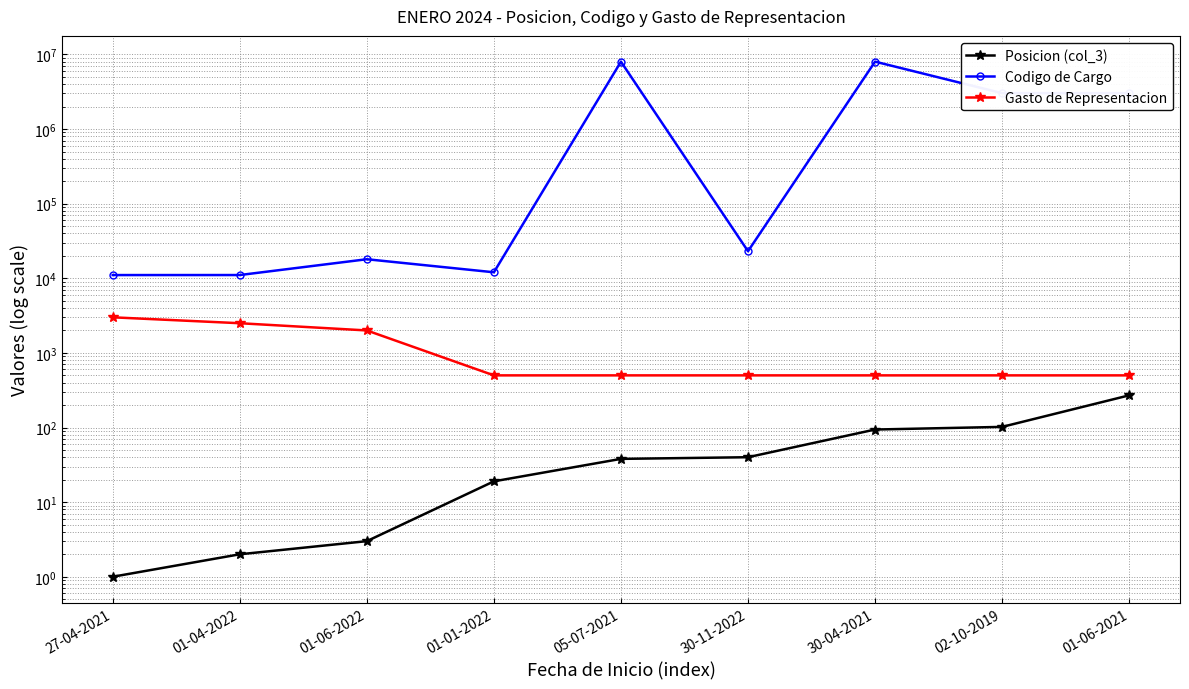

How many data points in Codigo de Cargo are above 23070?

4